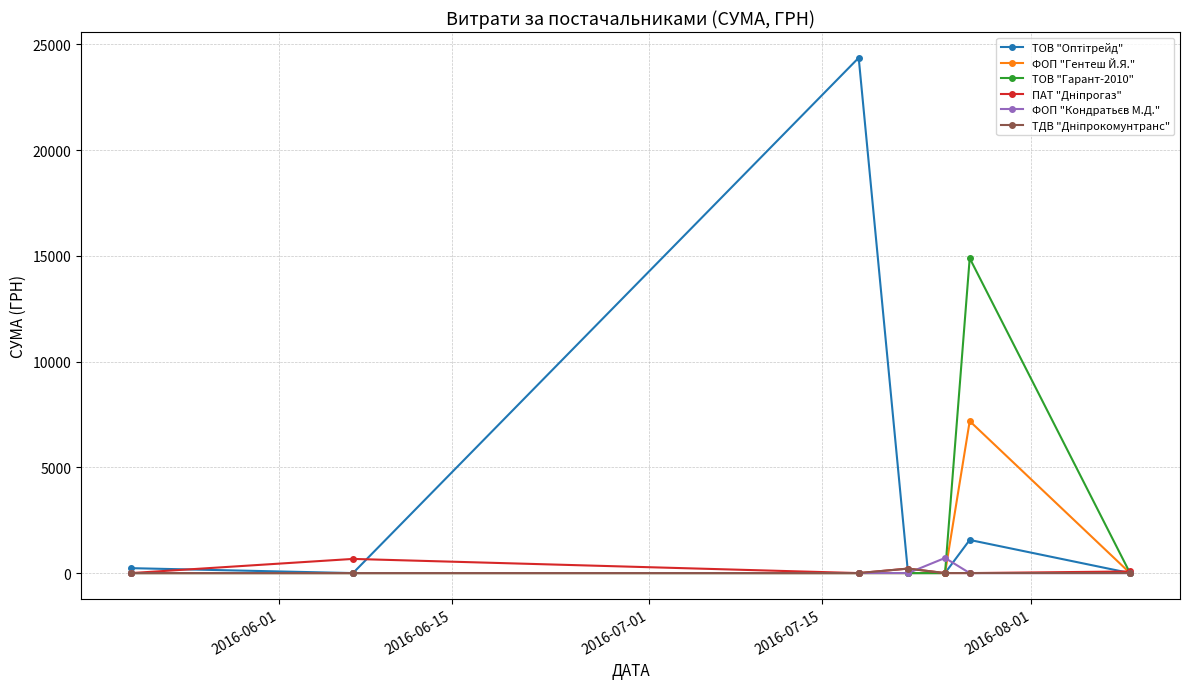

What is the maximum value for ТОВ "Гарант-2010"?

14892.0